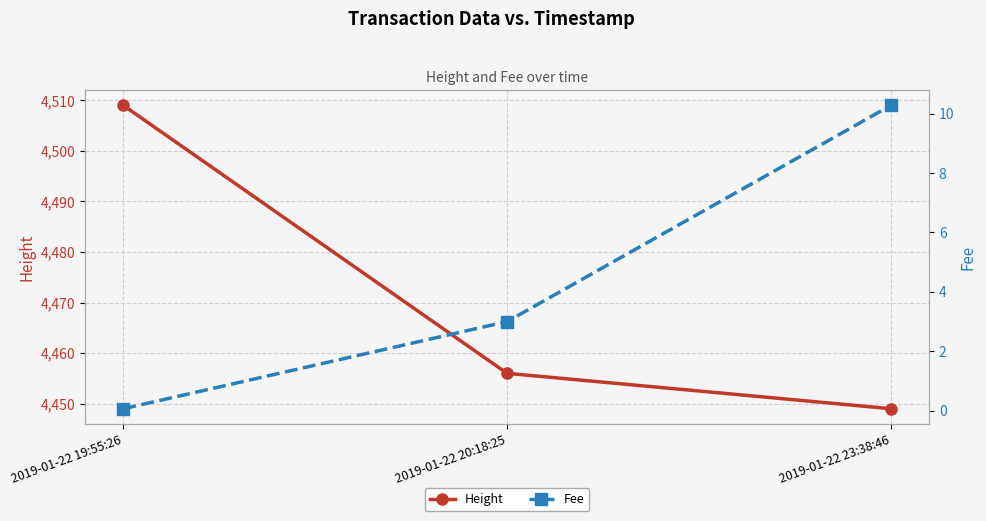

How many data points does each series have?

3